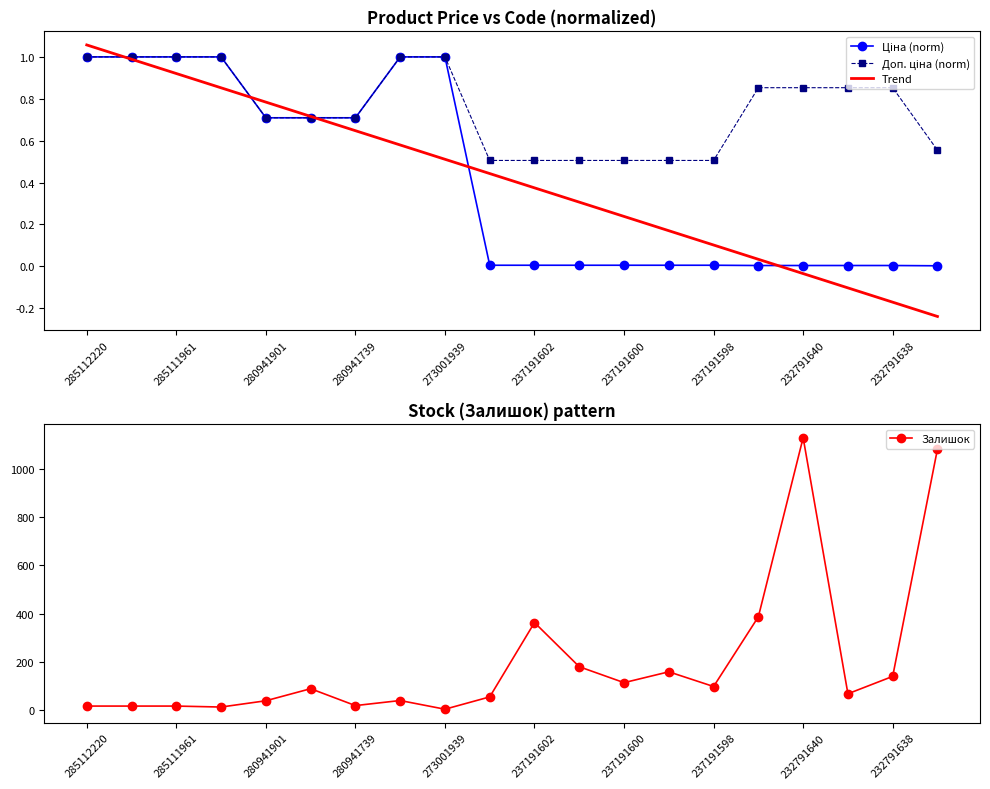

What is the highest value of the Залишок series?

1129